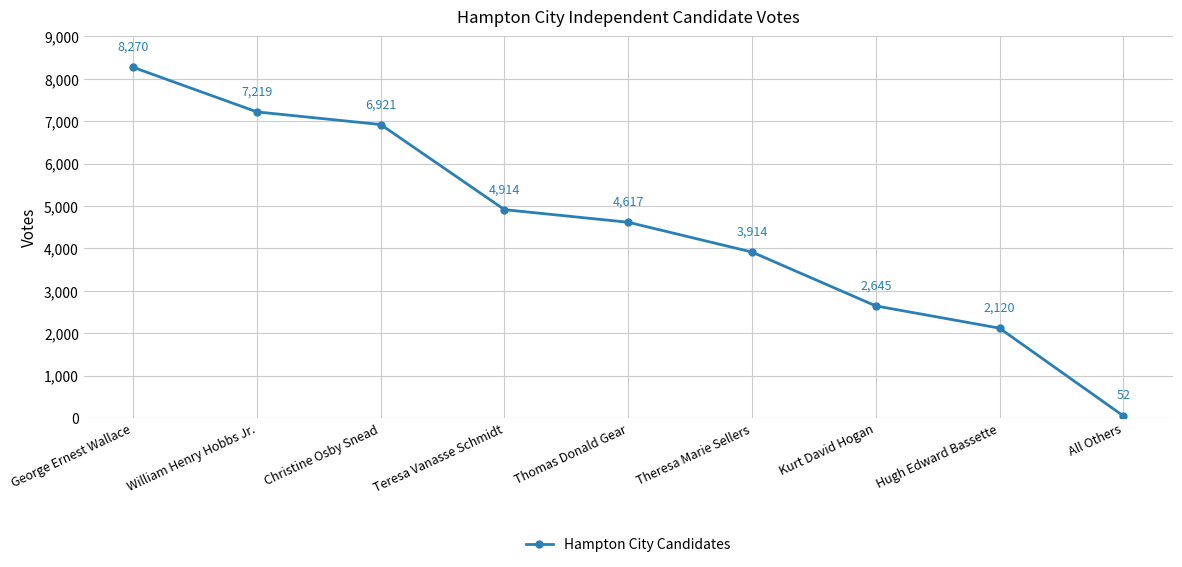

Where does the data first go above 4617?

George Ernest Wallace